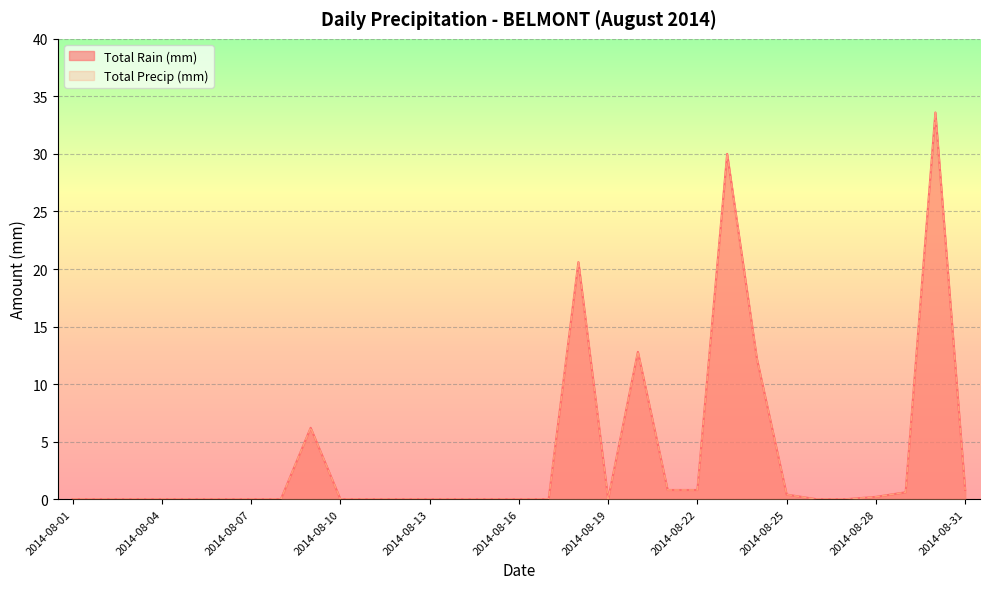

How many lines are shown in the chart?

2